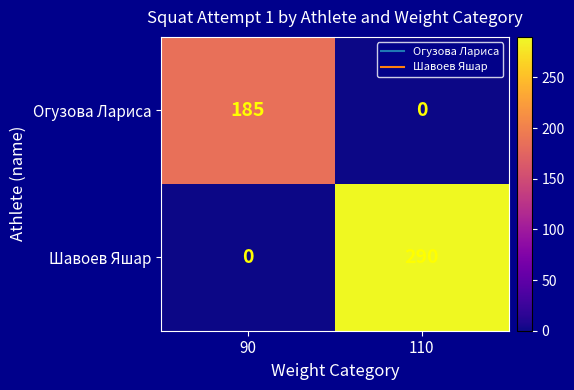

Between 90 and 110, which series saw the biggest shift?

Шавоев Яшар